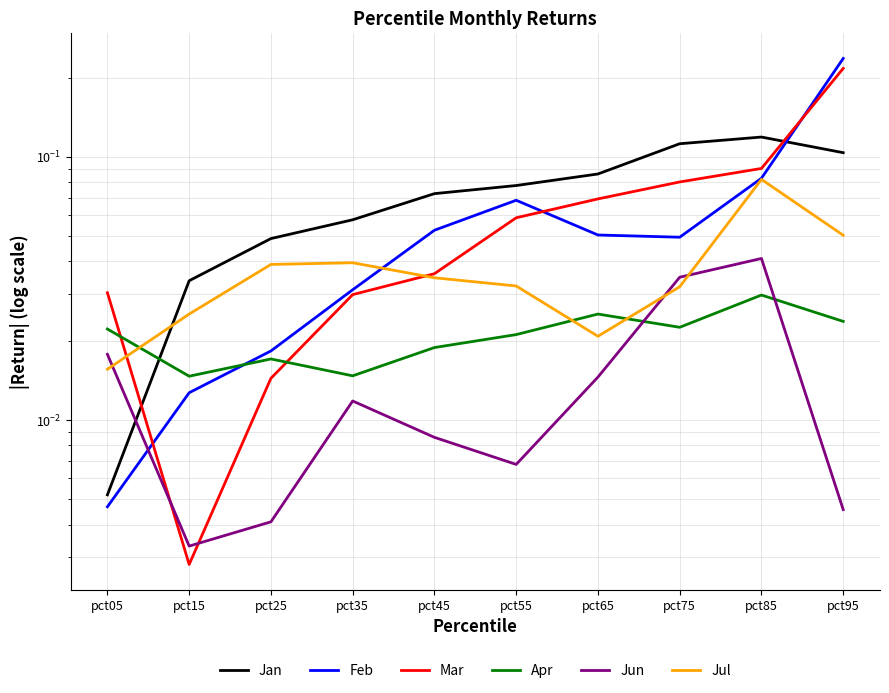

At which category is the sum across all series the highest?

pct95